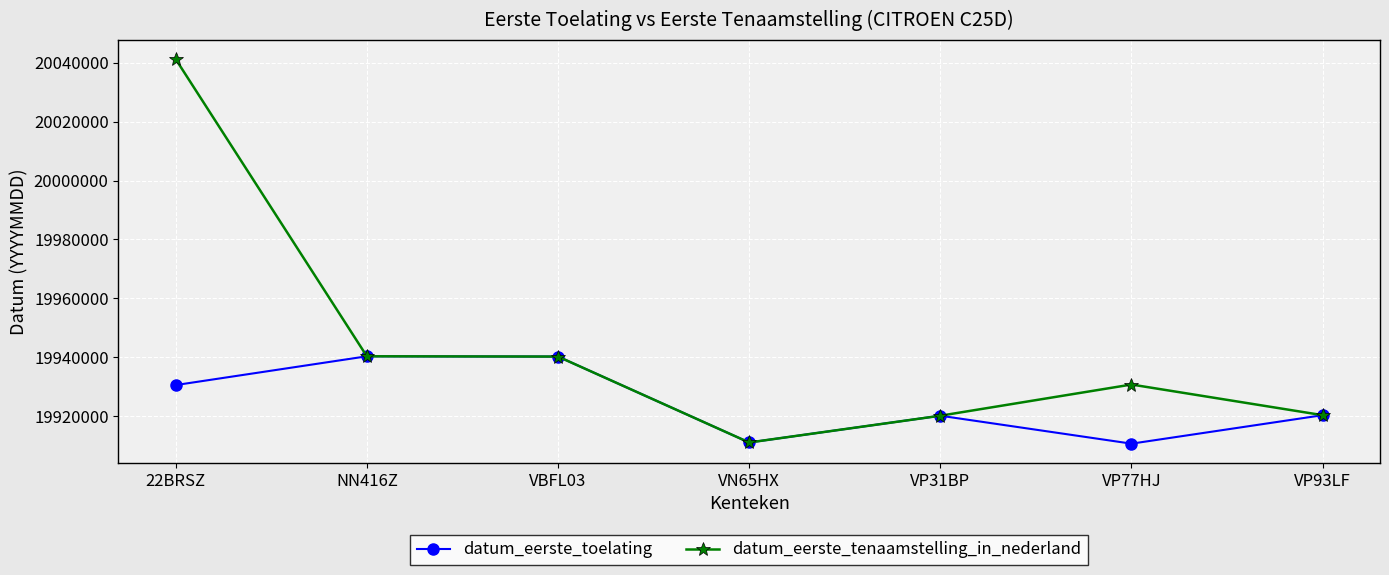

List the series in order of their overall mean, lowest first.

datum_eerste_toelating, datum_eerste_tenaamstelling_in_nederland